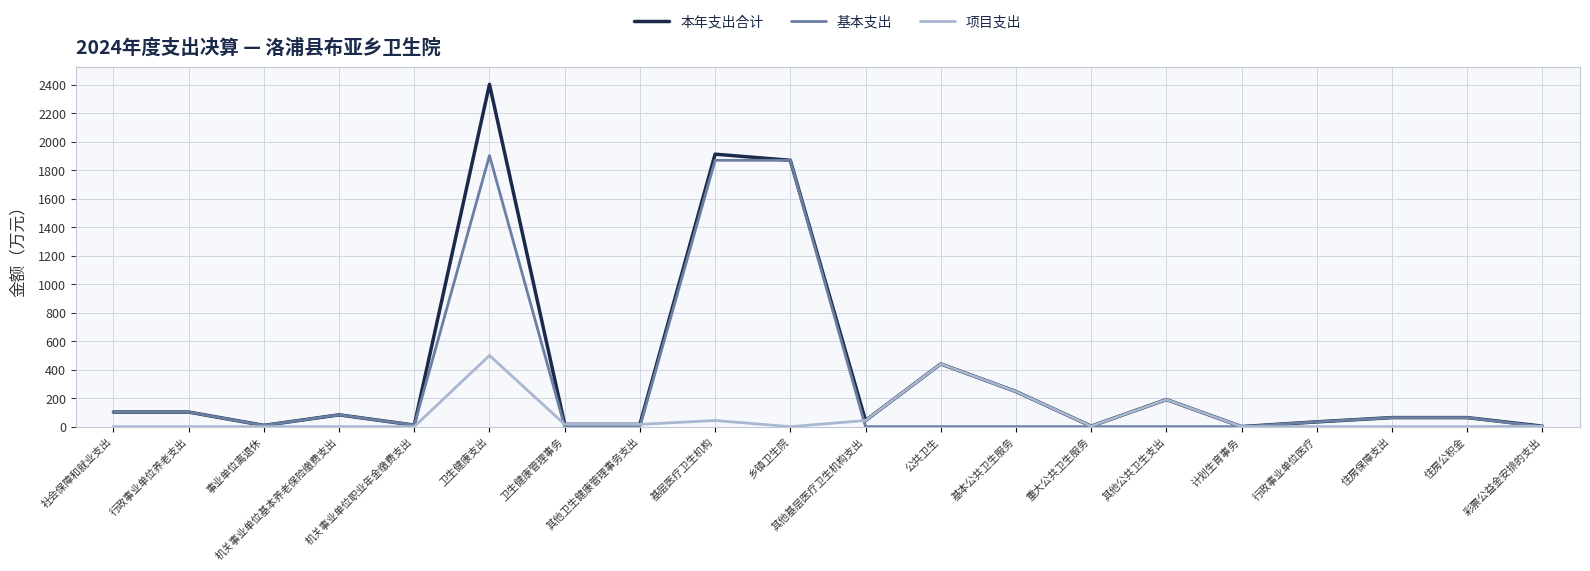

List the series in order of their overall mean, highest first.

本年支出合计, 基本支出, 项目支出